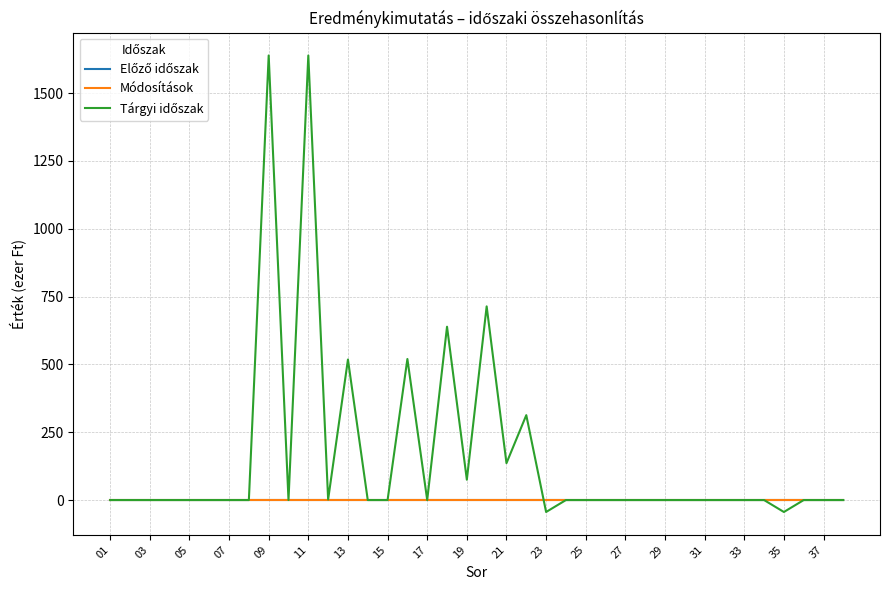

Reading right to left, what are all the values shown in this chart?

Előző időszak: 0	0	0	0	0	0	0	0	0	0	0	0	0	0	0	0	0	0	0	0	0	0	0	0	0	0	0	0	0	0	0	0	0	0	0	0	0	0
Módosítások: 0	0	0	0	0	0	0	0	0	0	0	0	0	0	0	0	0	0	0	0	0	0	0	0	0	0	0	0	0	0	0	0	0	0	0	0	0	0
Tárgyi időszak: 0	0	0	-44	0	0	0	0	0	0	0	0	0	0	0	-44	313	136	714	75	639	0	520	0	0	518	2	1639	0	1639	0	0	0	0	0	0	0	0